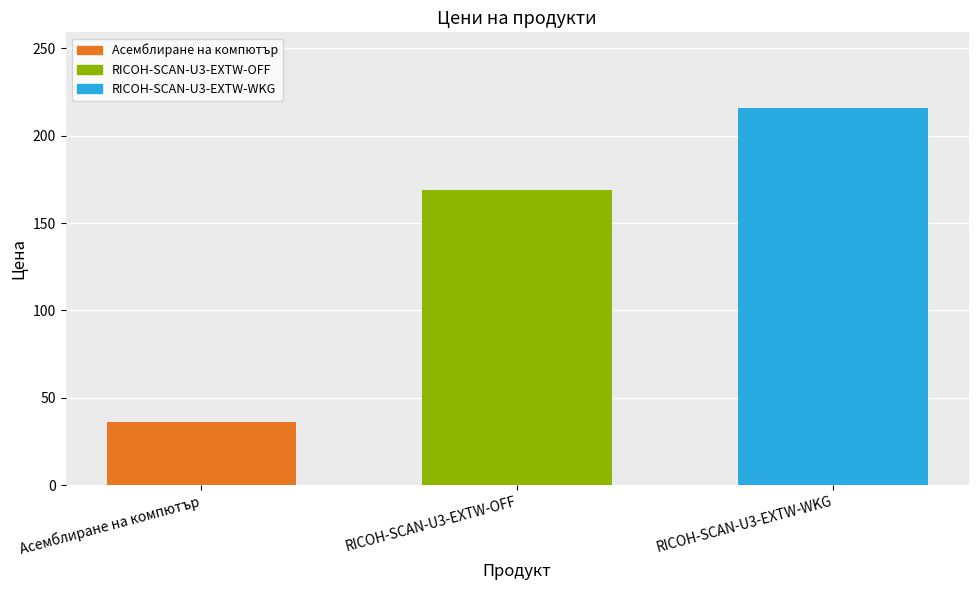

What is the change in value from Асемблиране на компютър to RICOH-SCAN-U3-EXTW-OFF?

+133.0